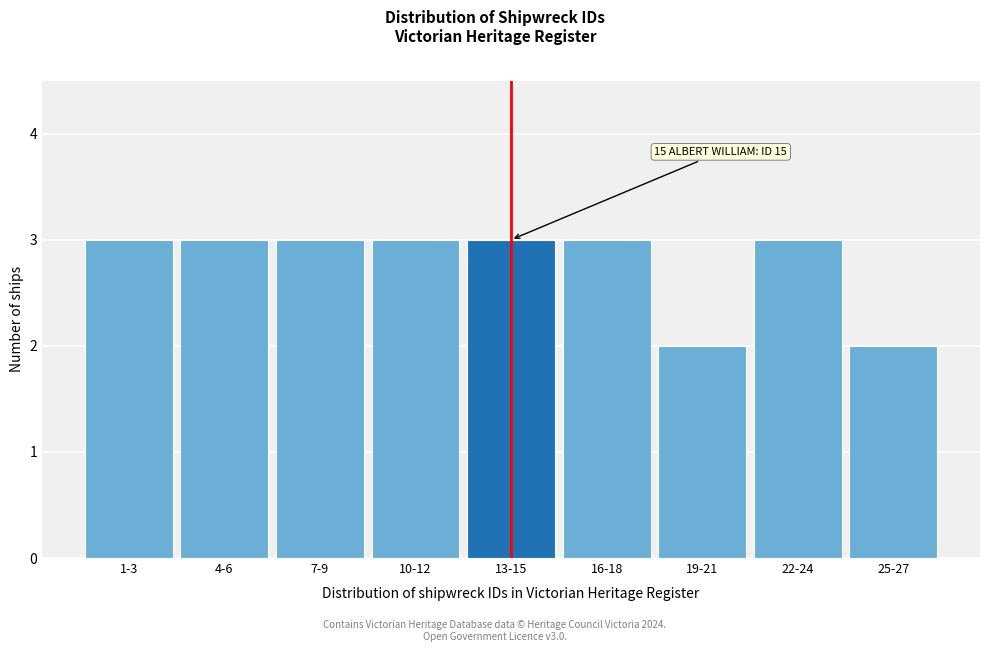

Reading left to right, list all the values displayed in this chart.

1-3=3	4-6=3	7-9=3	10-12=3	13-15=3	16-18=3	19-21=2	22-24=3	25-27=2